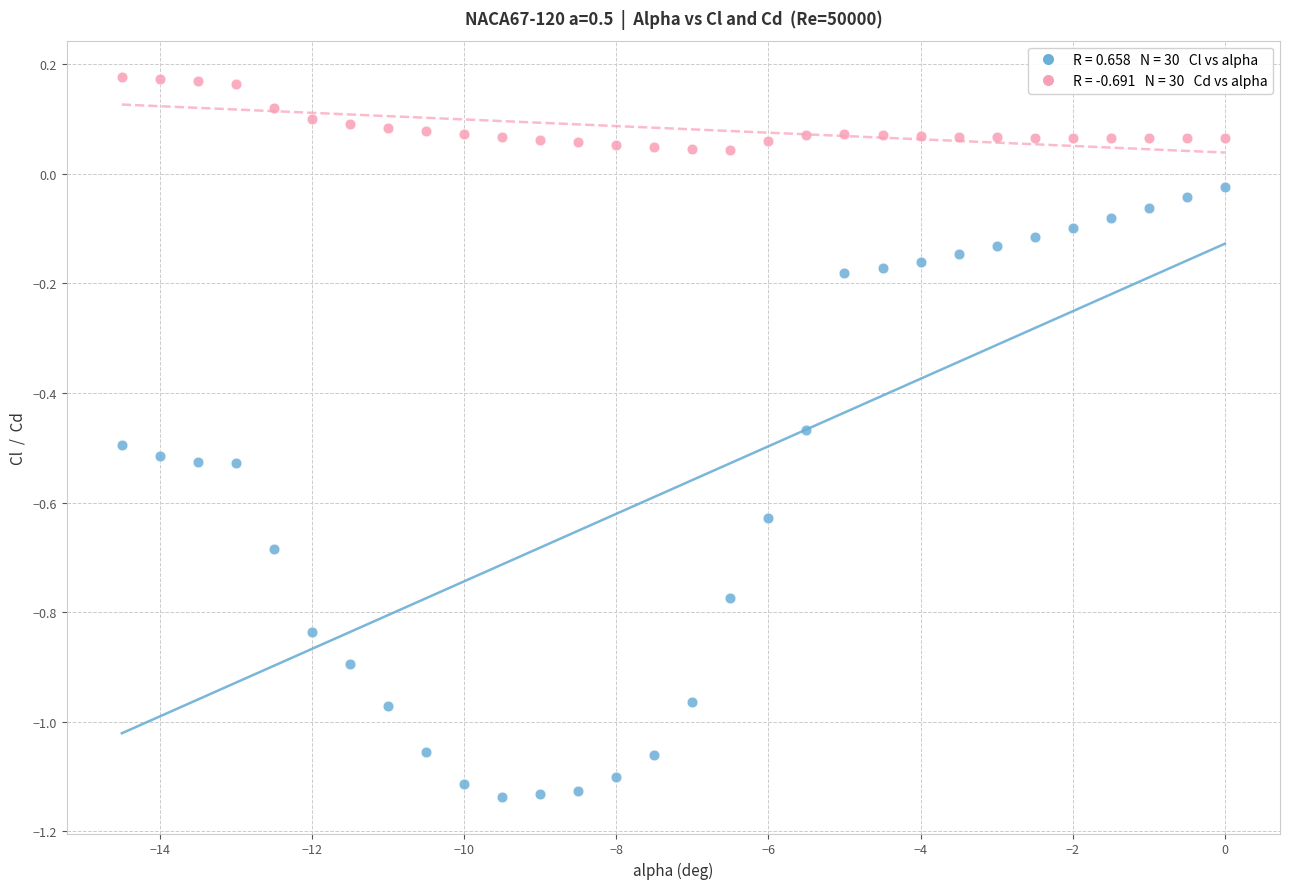

Across all data points, what is the range of Y values (max minus min)?

1.3